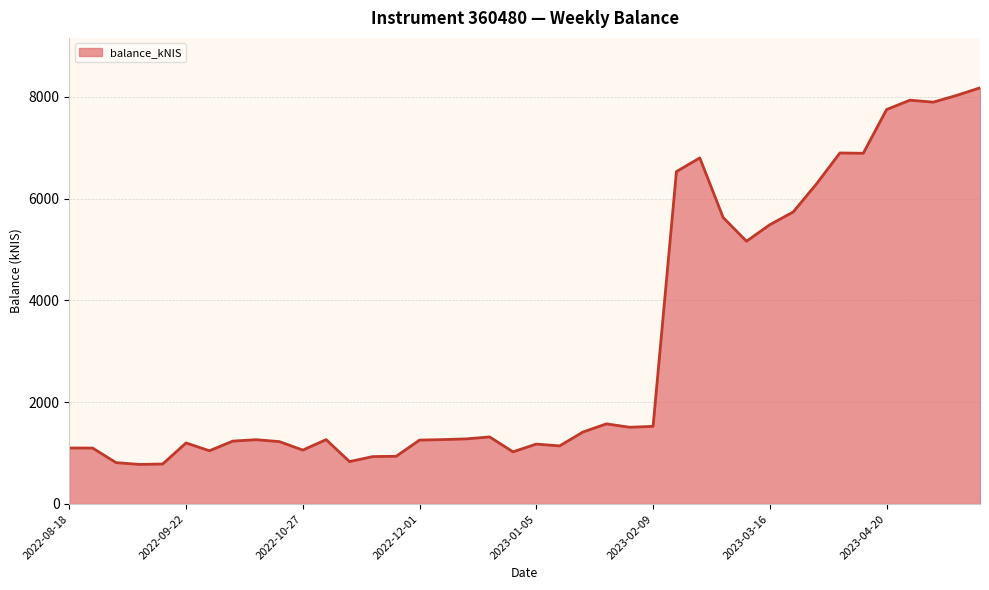

How many series are shown in this chart?

1